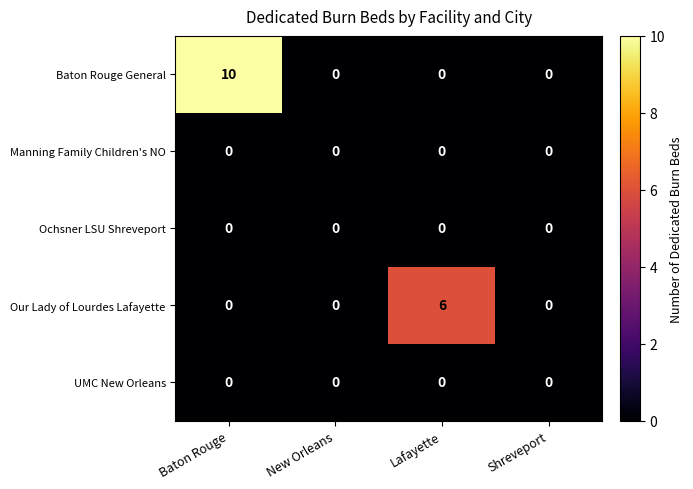

Which series has the largest range (max minus min)?

Baton Rouge General